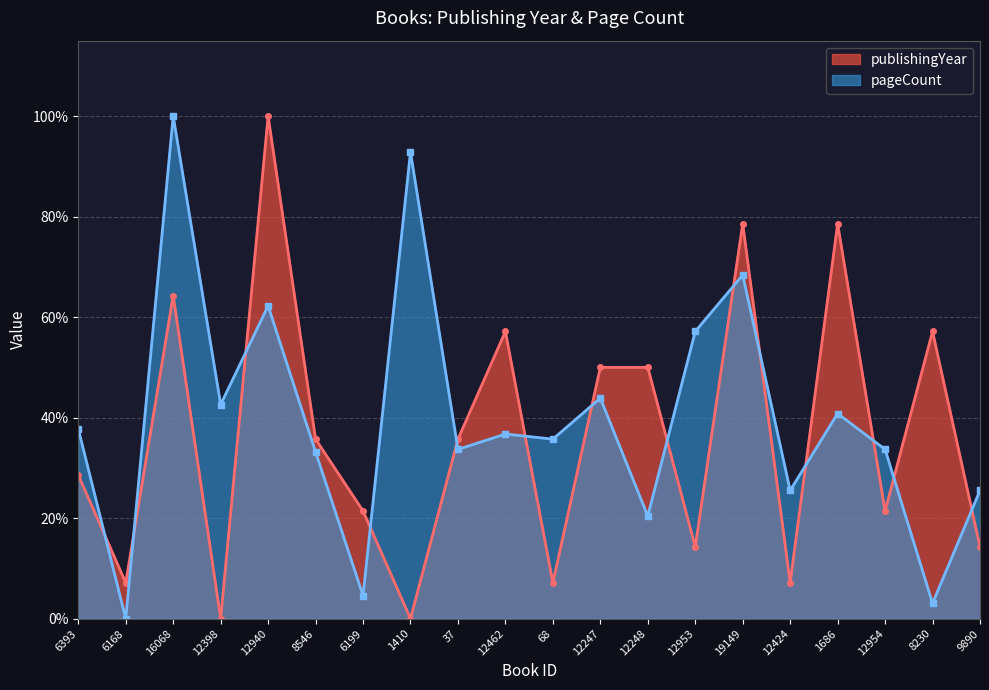

Is the value of publishingYear at 37 greater than the value of pageCount at 6393?

No